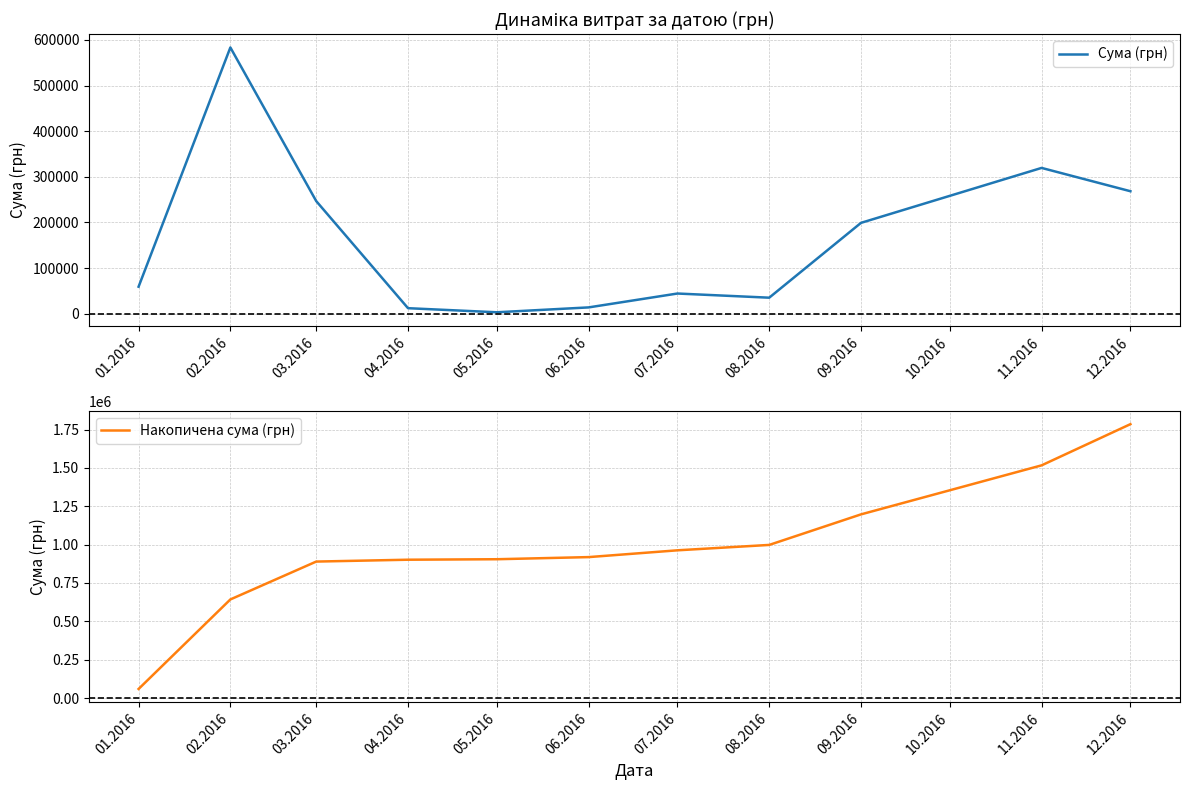

List the series in order of their peak value, lowest first.

Сума (грн), Накопичена сума (грн)